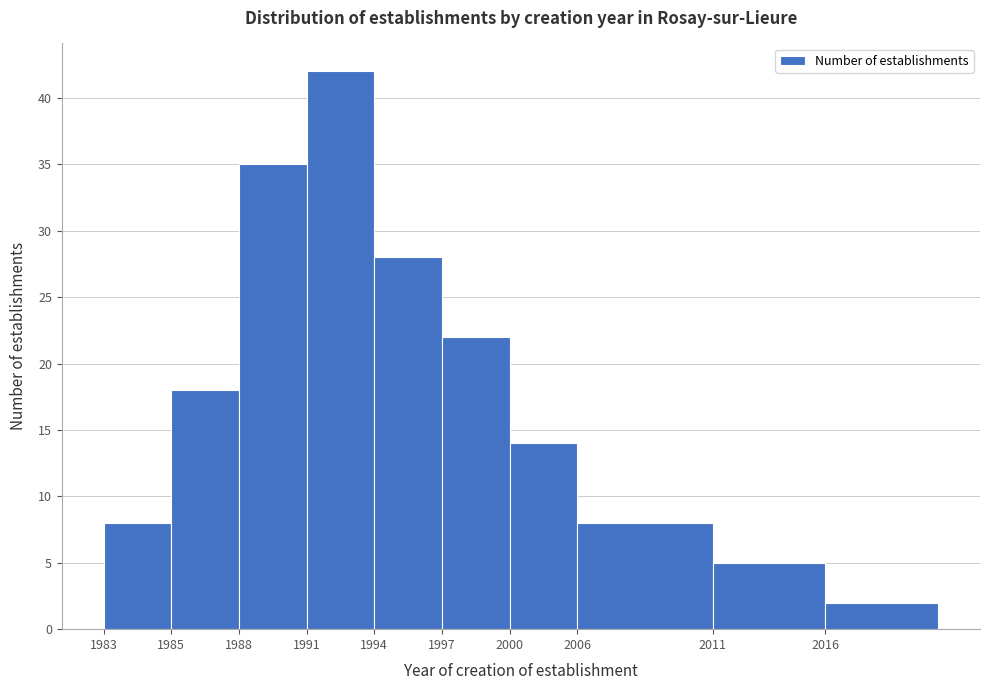

Reading left to right, transcribe all the data shown in this chart.

8	18	35	42	28	22	14	8	5	2